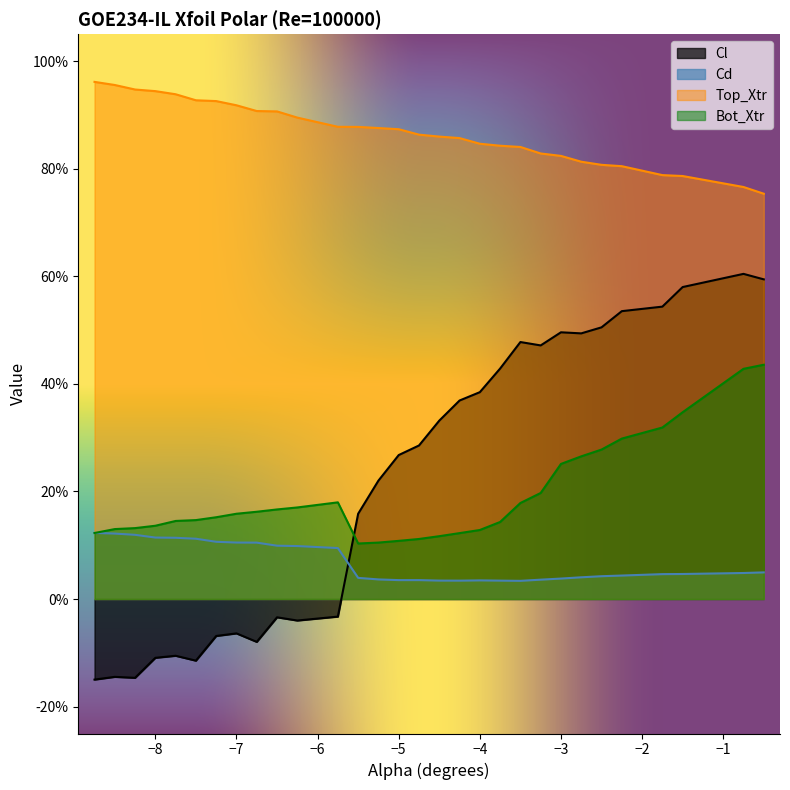

The value of Top_Xtr at -8.5 is 1.3. True or false?

False